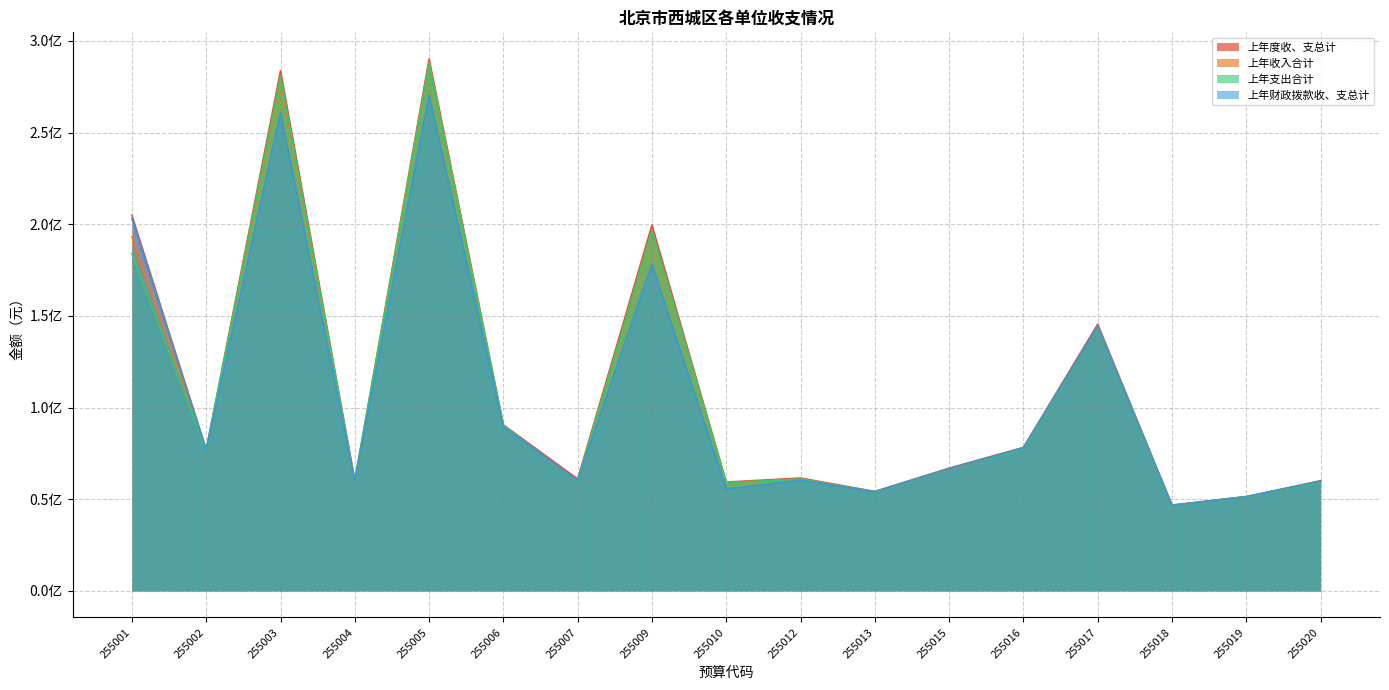

Between 255015 and 255019, which series saw the biggest shift?

上年度收、支总计